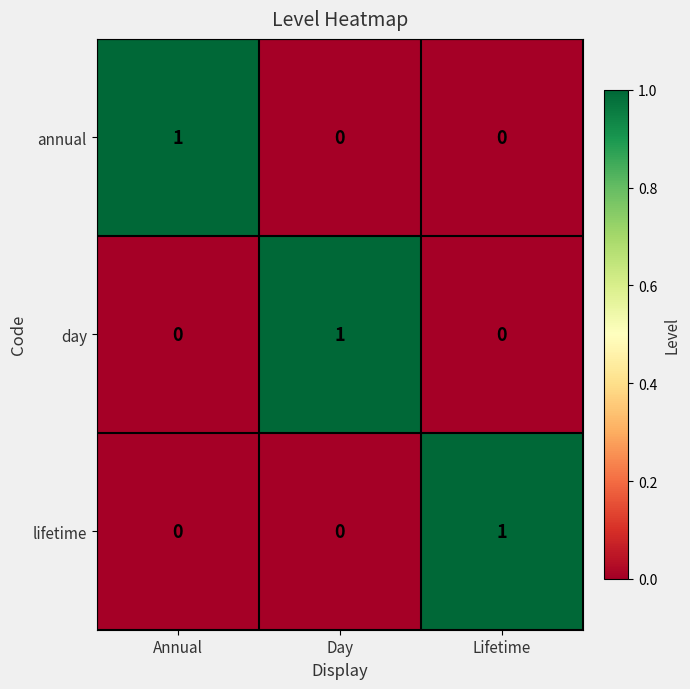

At how many categories does at least one series exceed 0?

3